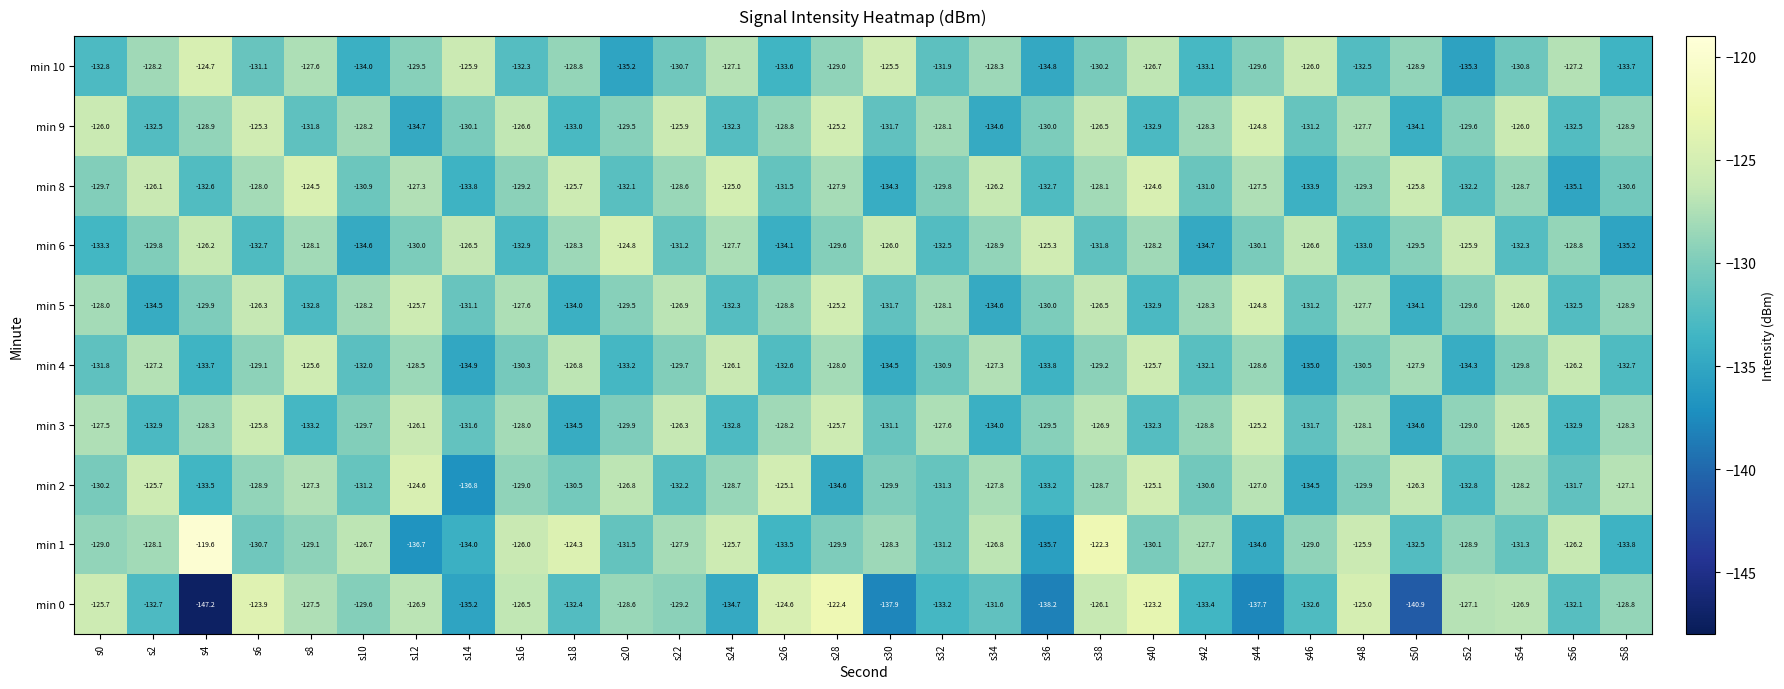

At how many categories does at least one series exceed -123?

3